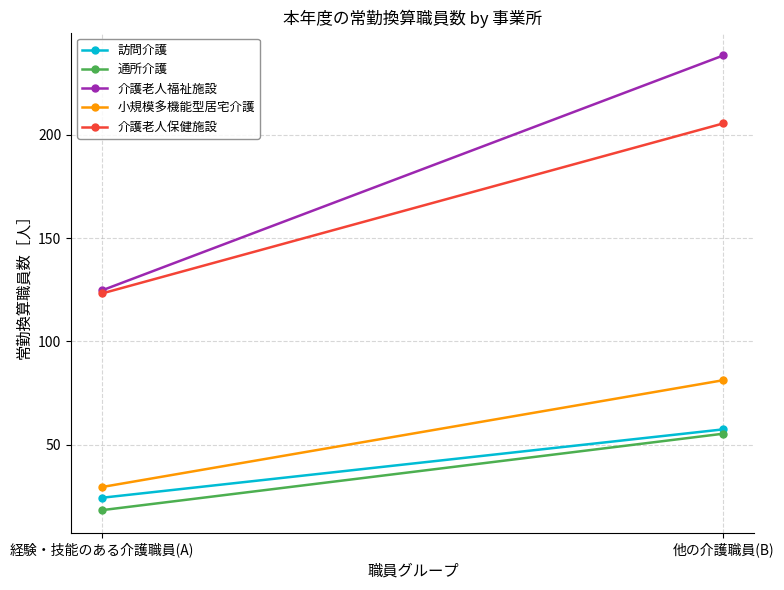

The 訪問介護 series shows 15.2 at 経験・技能のある介護職員(A). True or false?

False